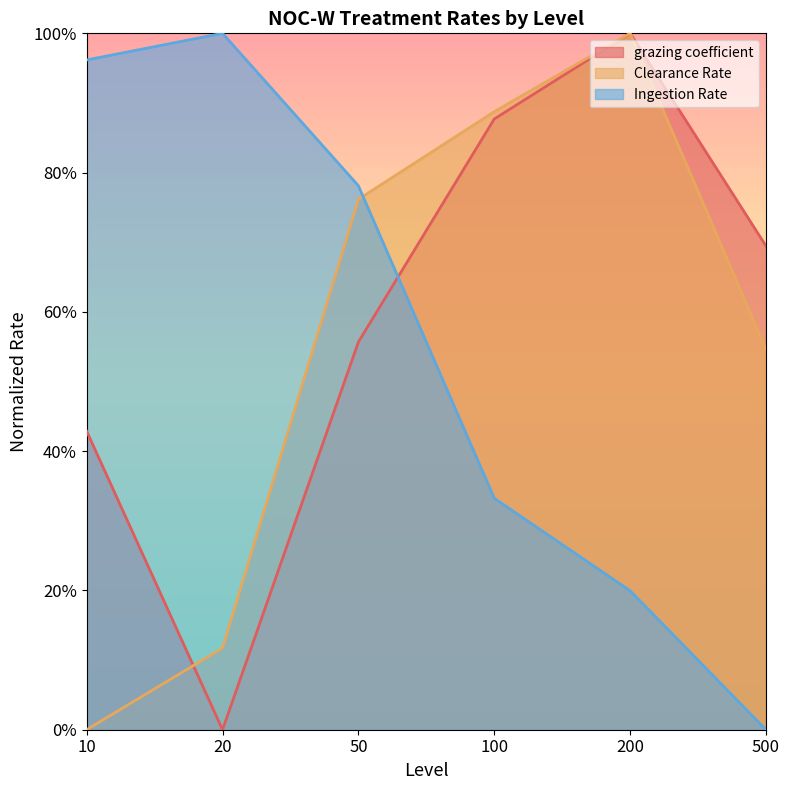

How many lines are shown in the chart?

3